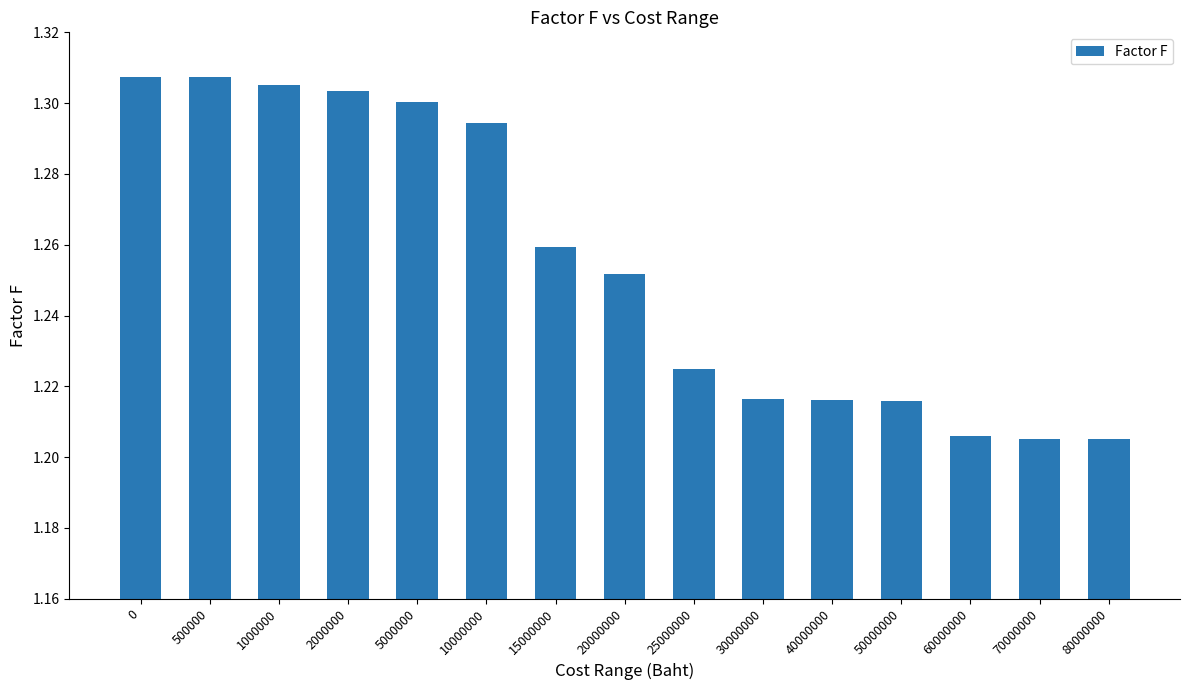

What is the ratio of the value at 1000000 to the value at 5000000?

1.0